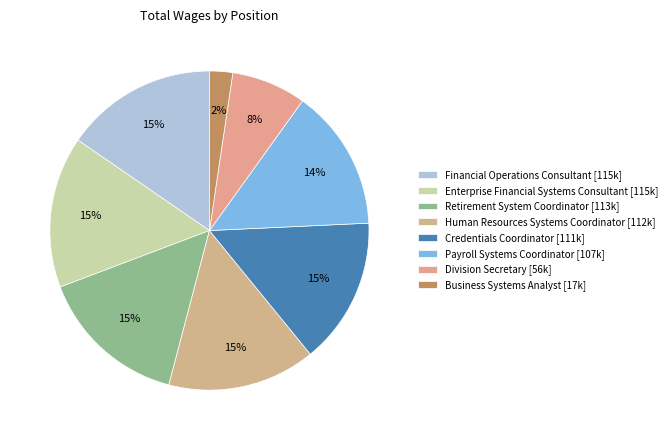

What portion of the pie excludes Business Systems Analyst?

97.7%